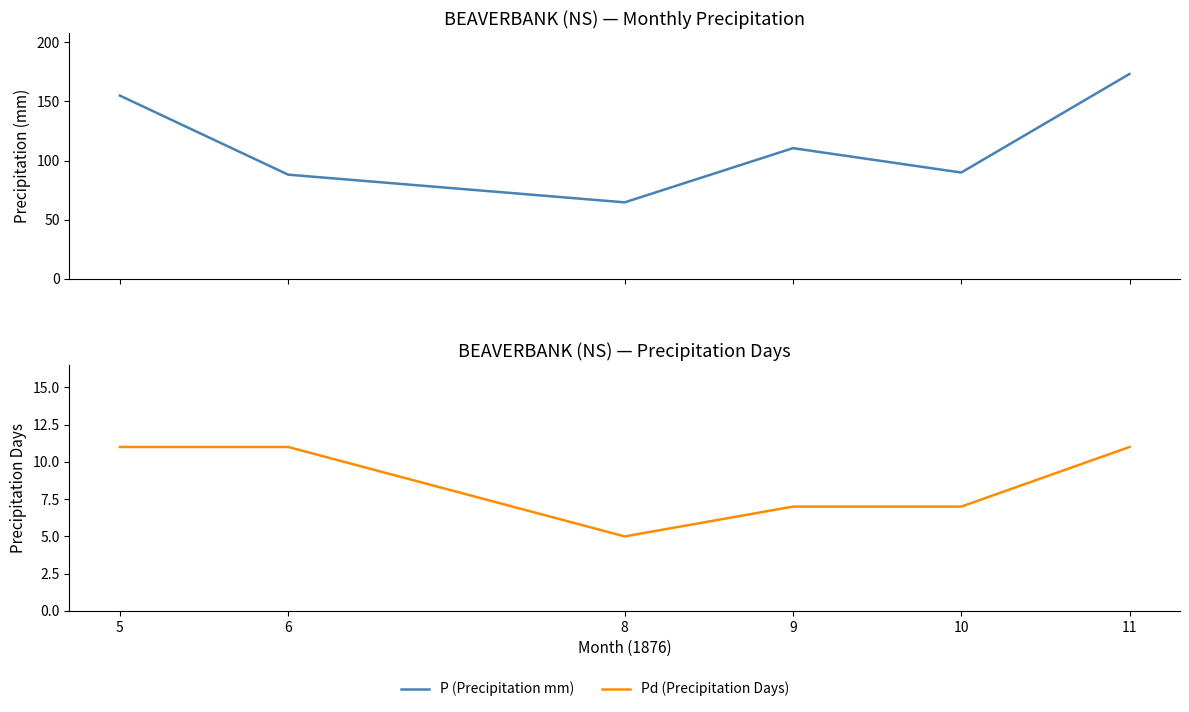

What are all the series names shown in the legend?

P (Precipitation mm), Pd (Precipitation Days)